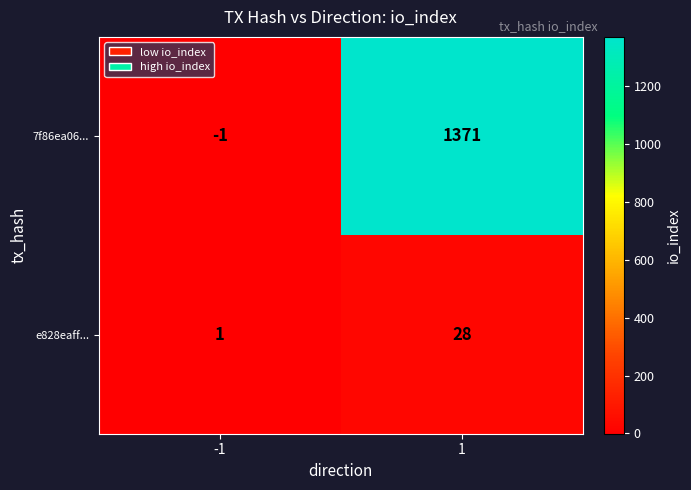

True or false: 7f86ea06... has a value of 443 at 1.

False